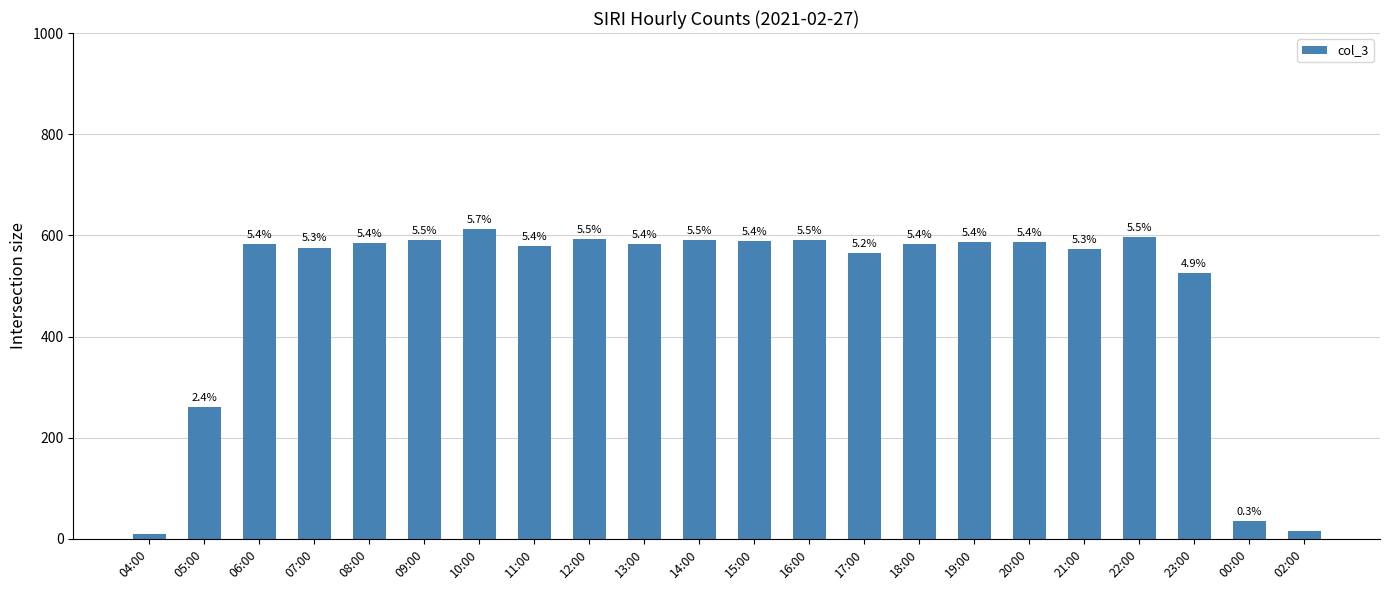

What is the smallest value displayed?

10